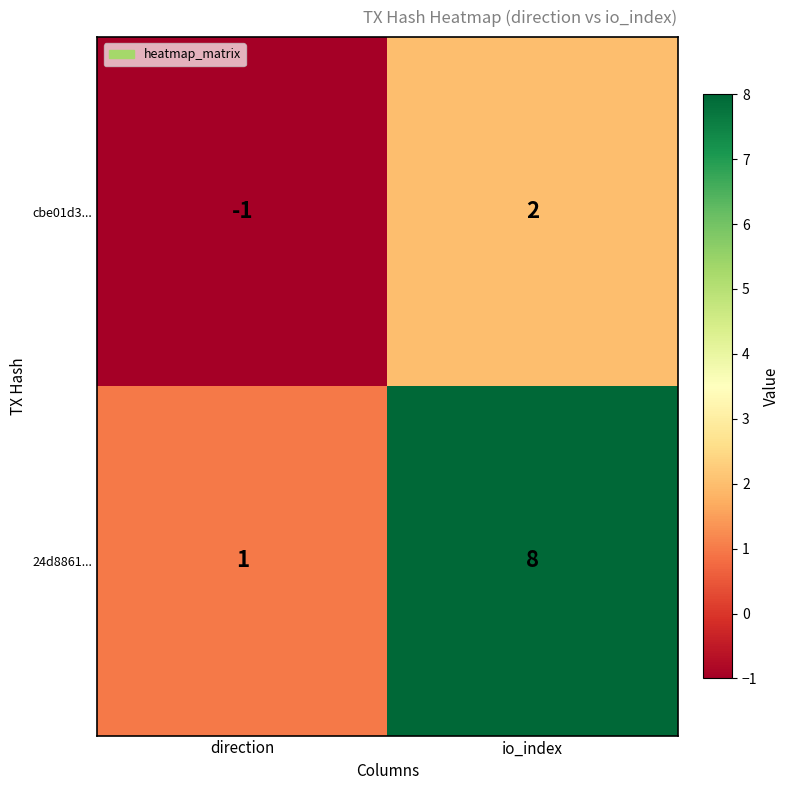

Which series has the widest spread of values?

24d8861...